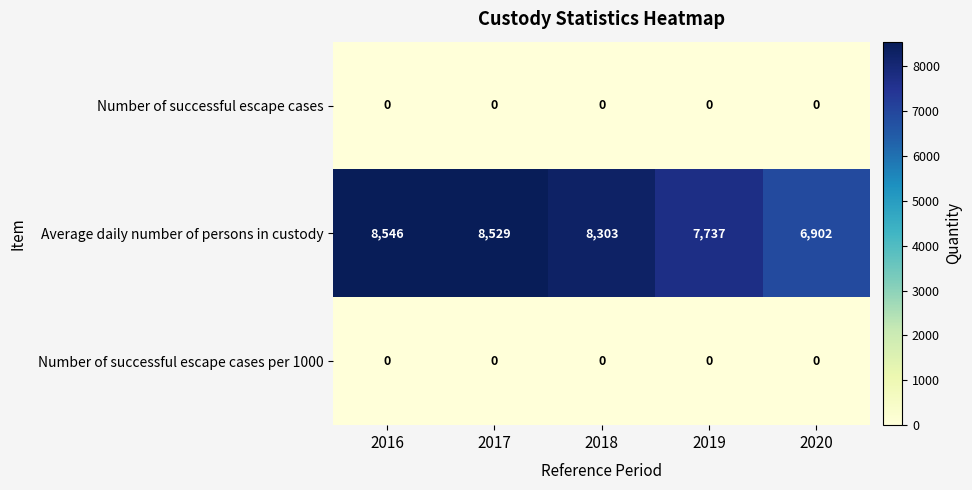

At which category is the sum across all series the highest?

2016